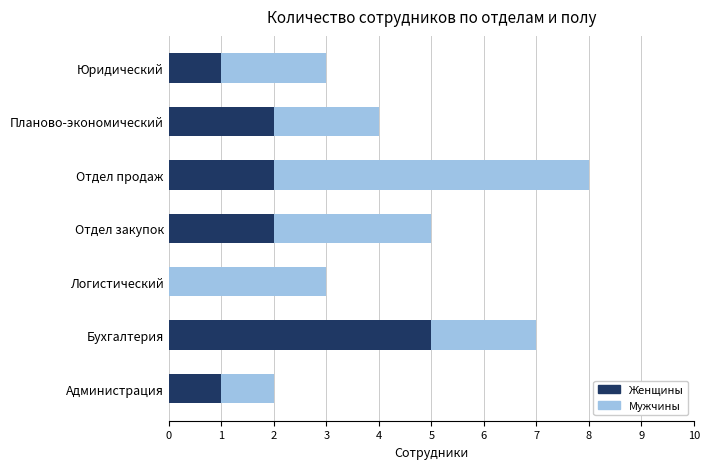

At which category is the sum across all series the highest?

Отдел продаж